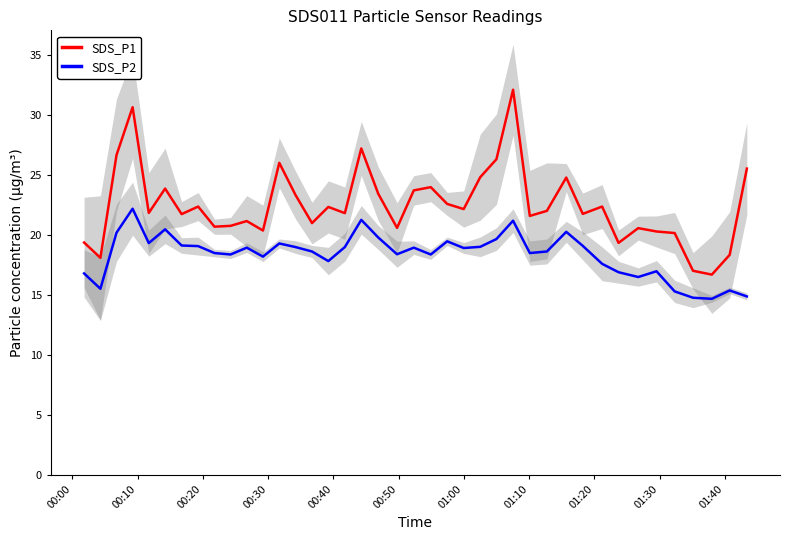

True or false: SDS_P1 and SDS_P2 cross at least once.

False